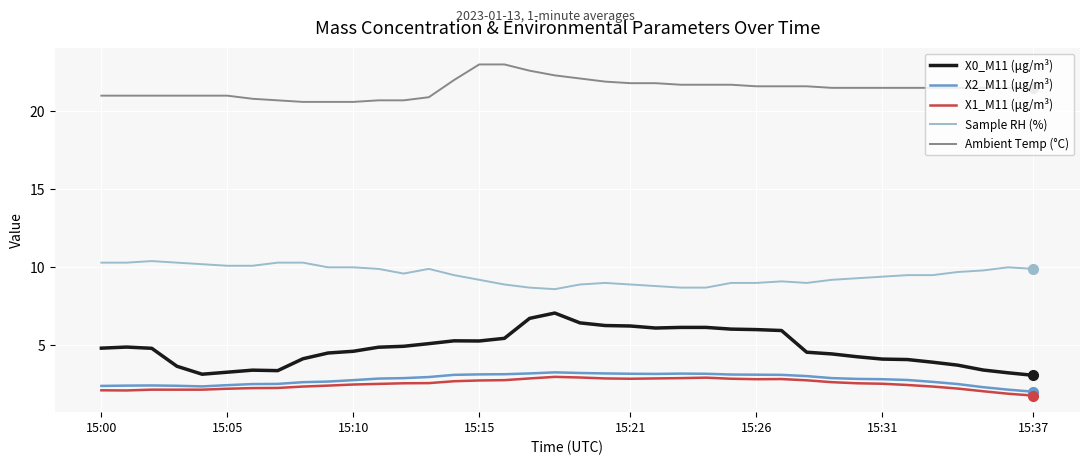

Which series has the largest range (max minus min)?

X0_M11 (μg/m³)